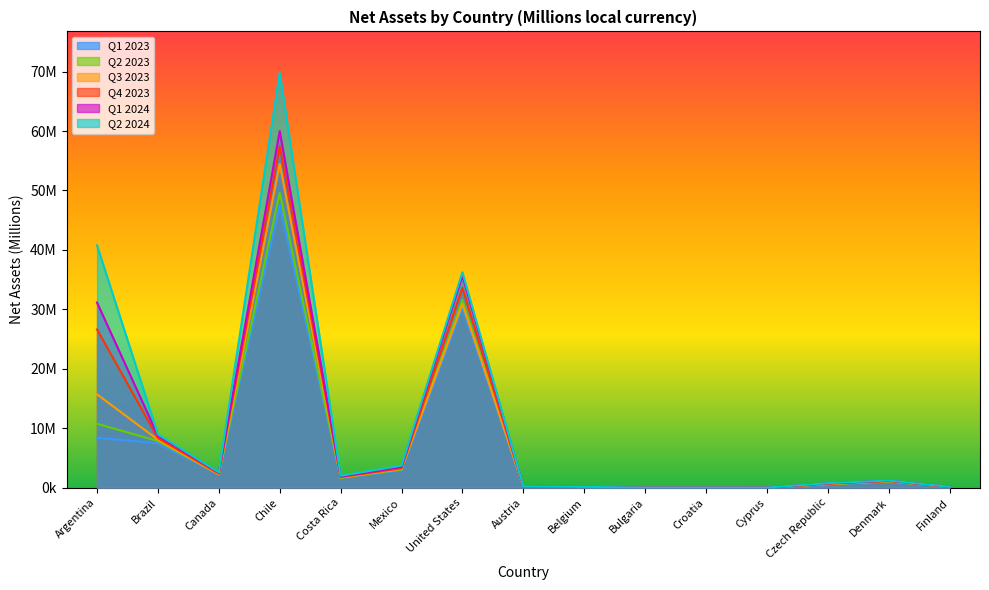

Between United States and Croatia, which series saw the biggest shift?

Q2 2024